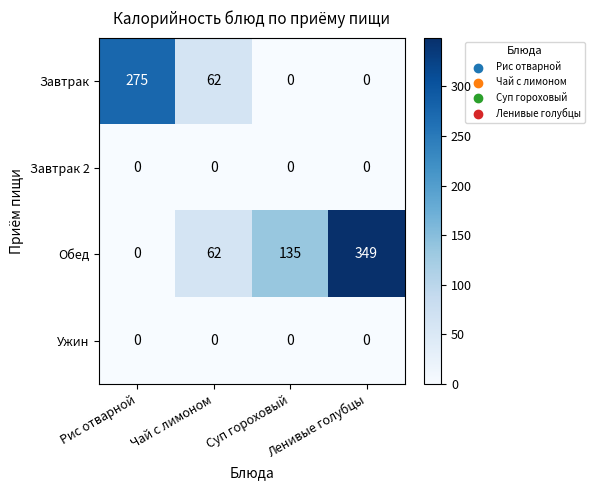

True or false: Ужин has a value of 0 at Ленивые голубцы.

True